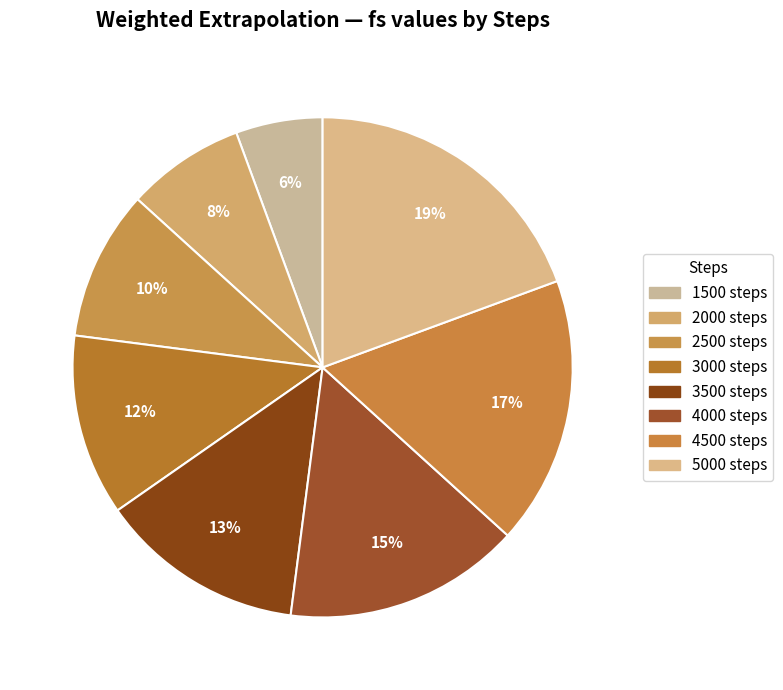

To the nearest percent, what is the average slice percentage?

12%